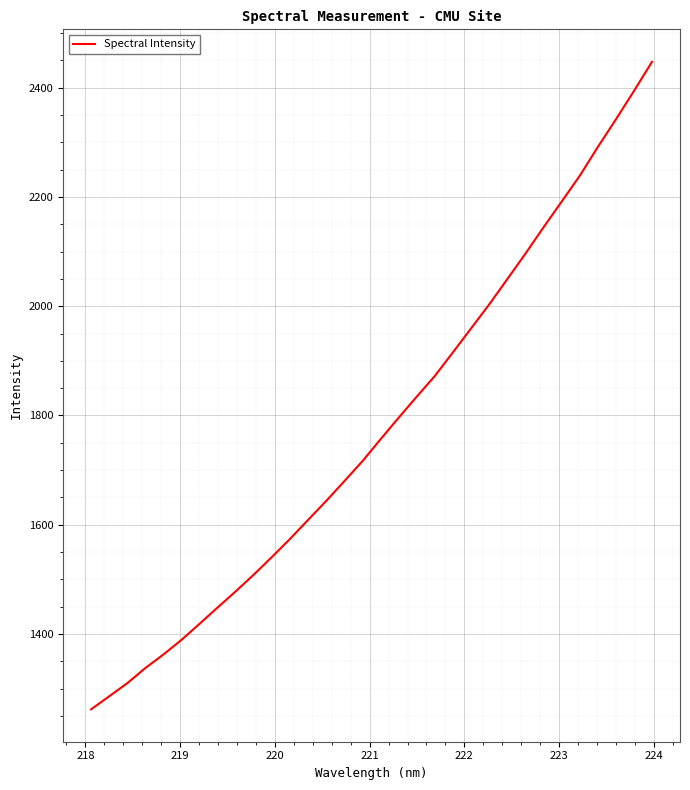

What is the smallest value displayed?

1262.0